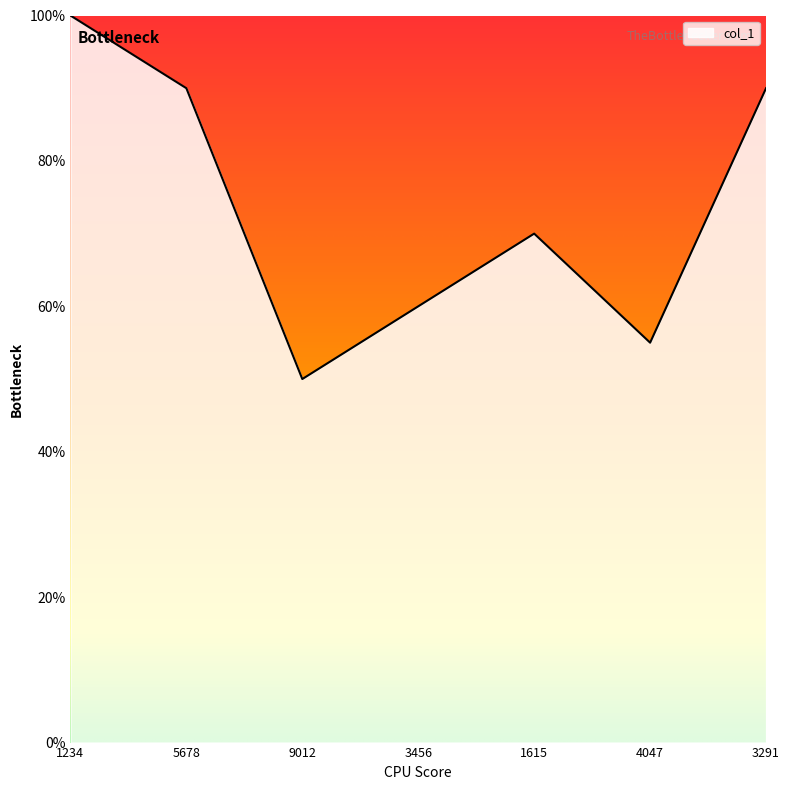

True or false: the data shows 90 at 5678.

True